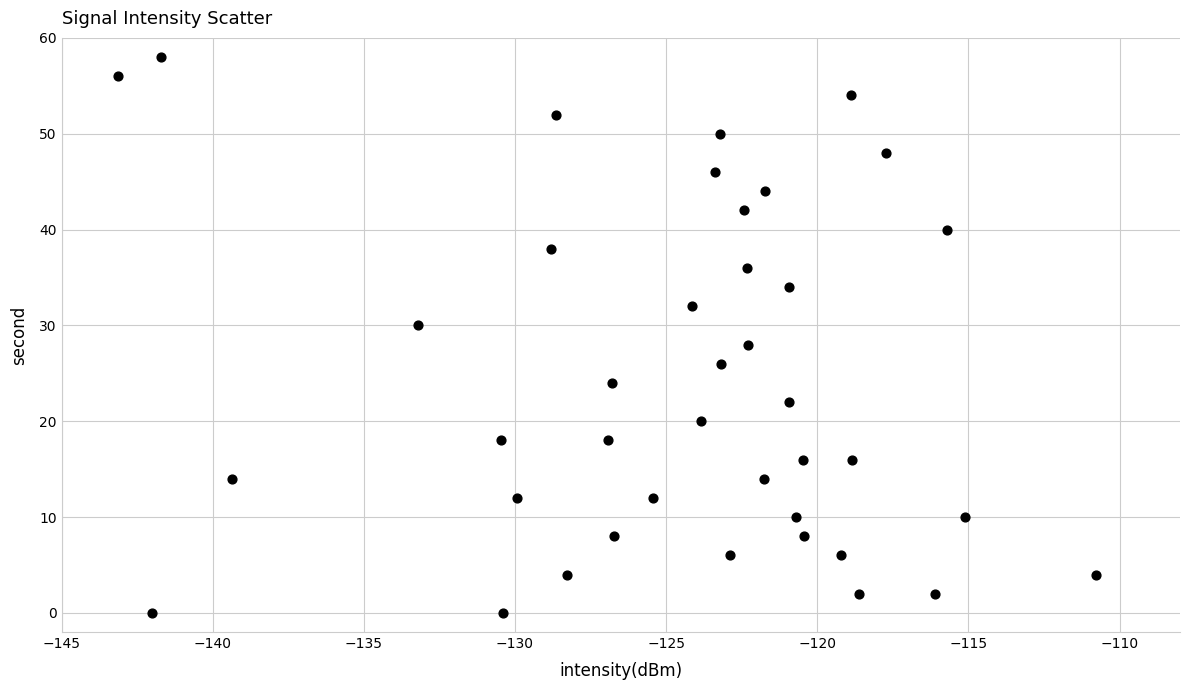

What is the range of Y values (max minus min)?

58